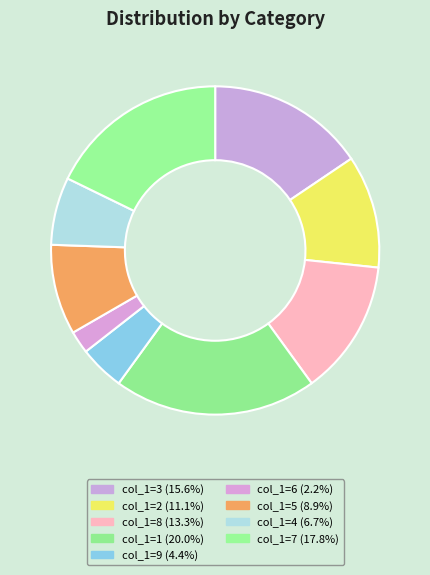

How many segments does this pie chart have?

9